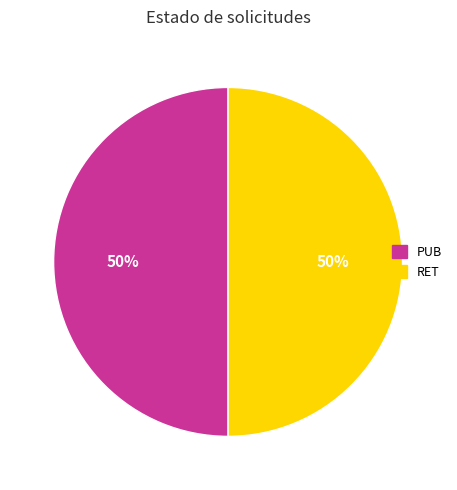

Count the number of slices in the pie.

2